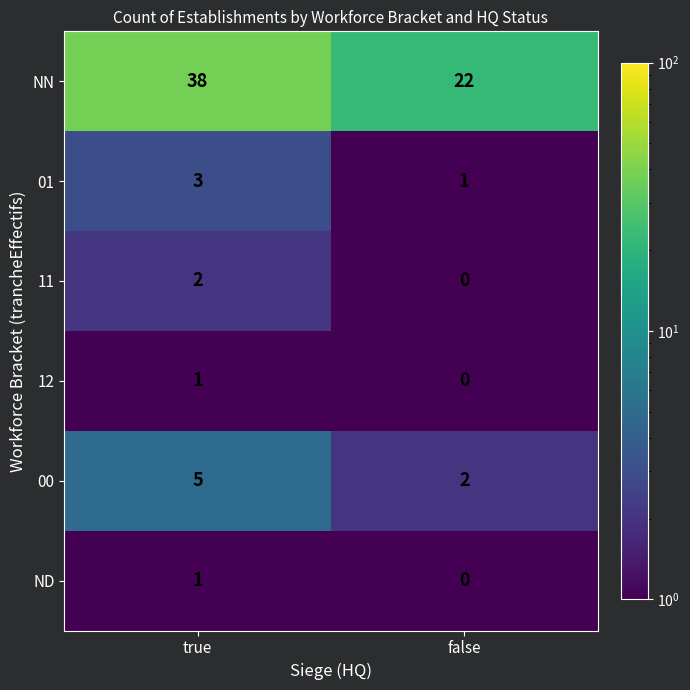

At which category does the chart reach its peak across all series?

true